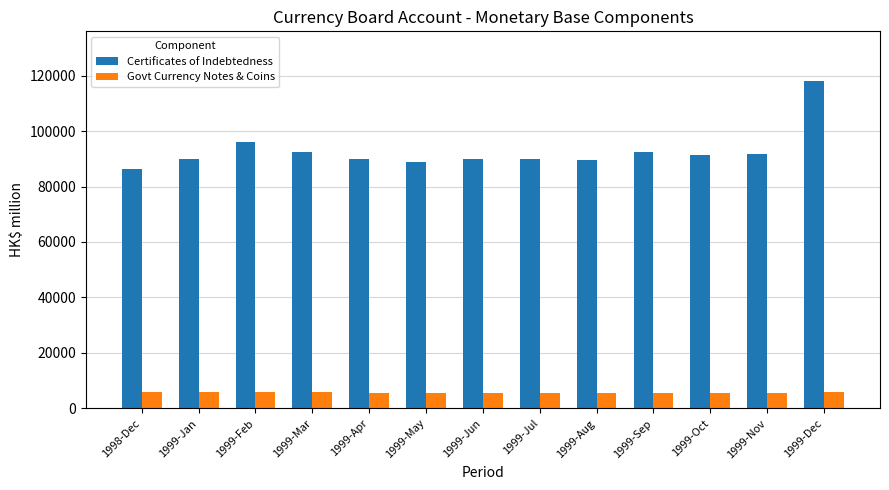

What is the total value across all series at 1999-Dec?

123972